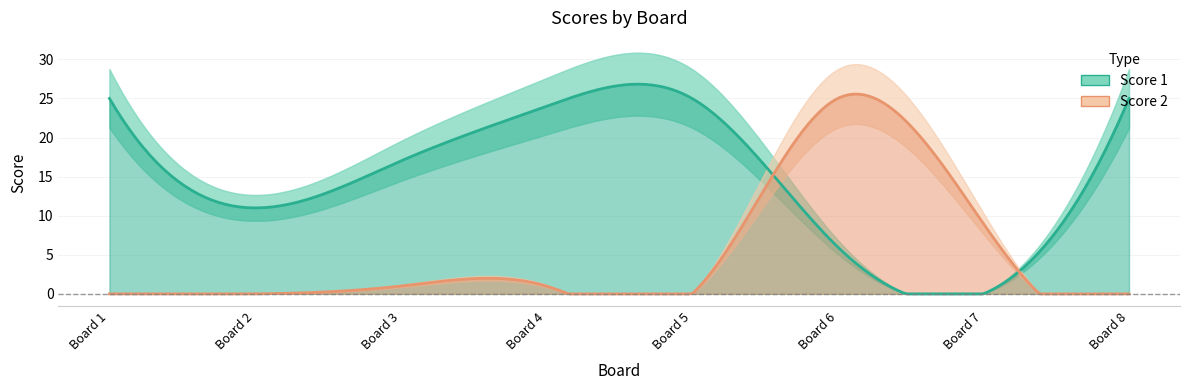

Is it true that Score 2 equals 9 at 7?

True